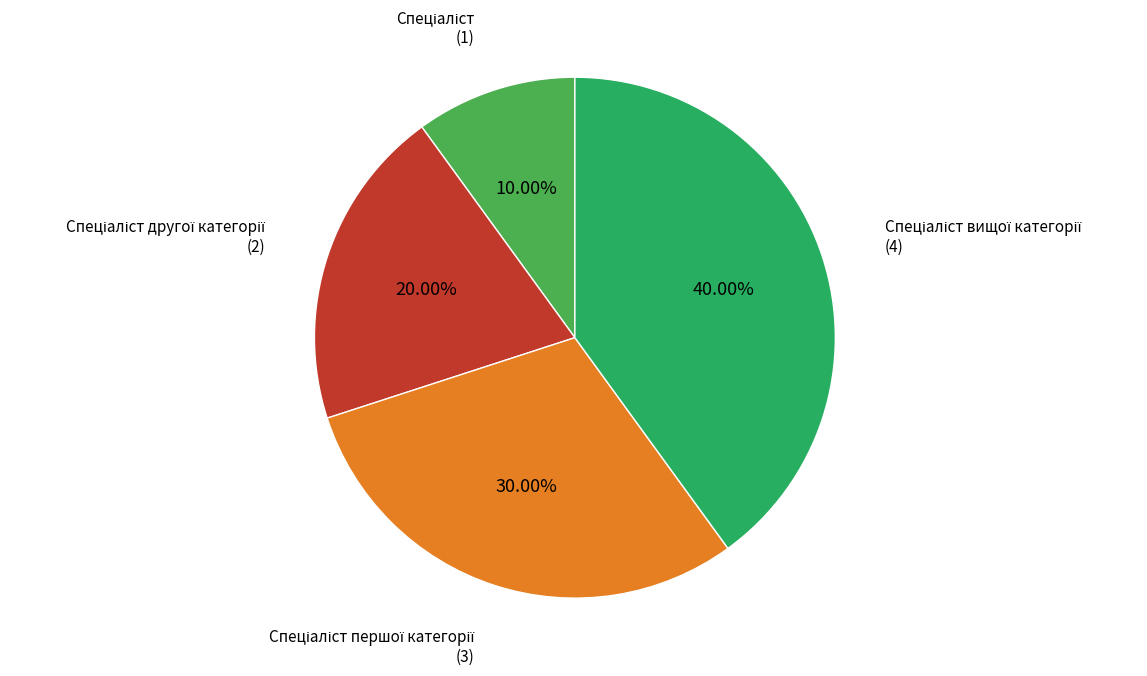

Does any single category account for the majority?

No